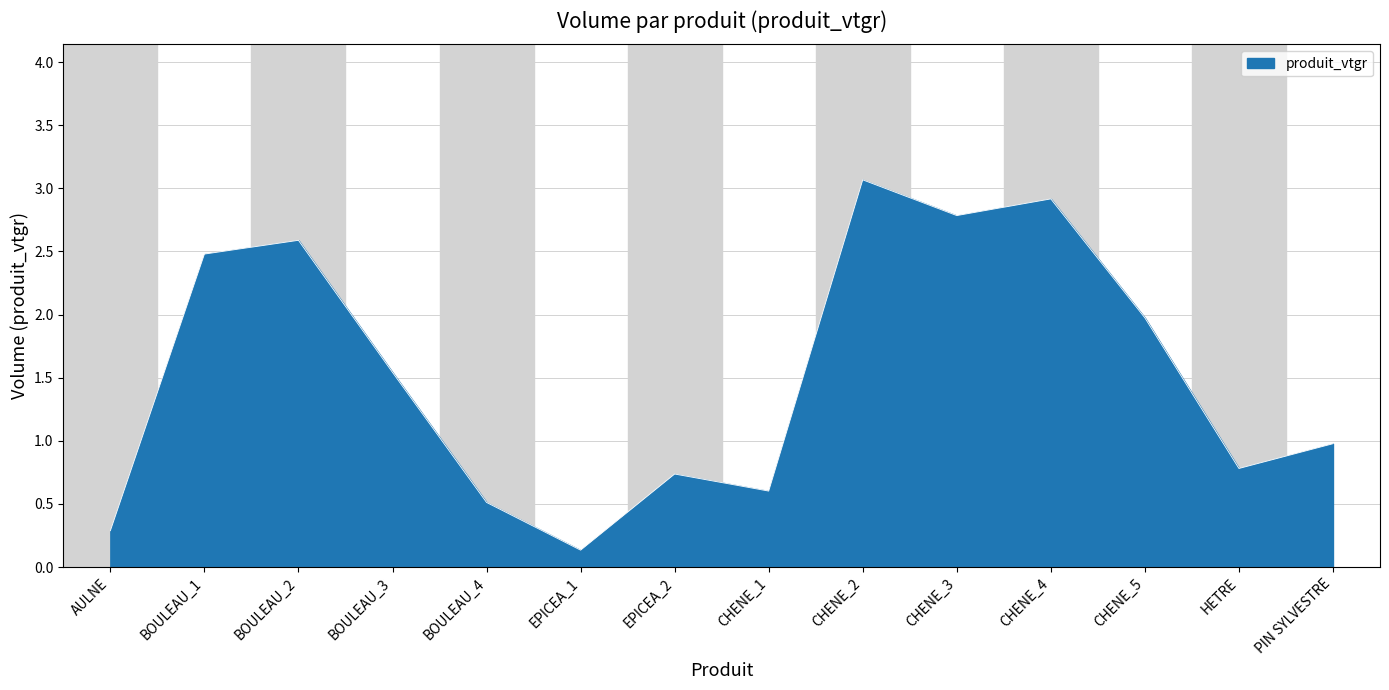

What position from the left is BOULEAU_3?

4